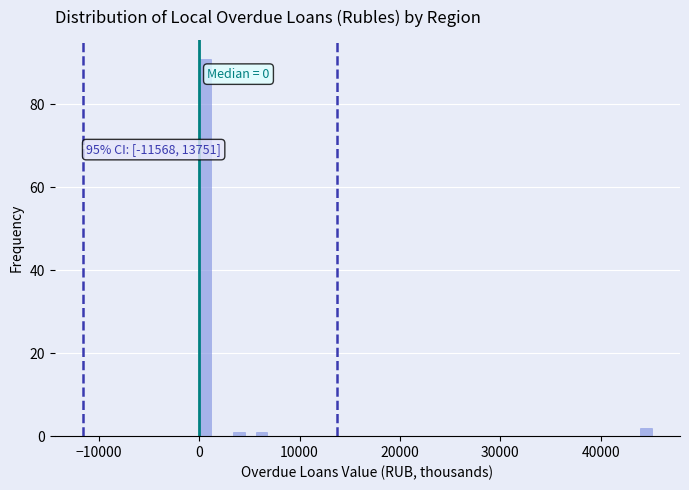

Around what value on the x-axis is the tallest bar? Give the approximate position of its centre, as read against the axis.

1000